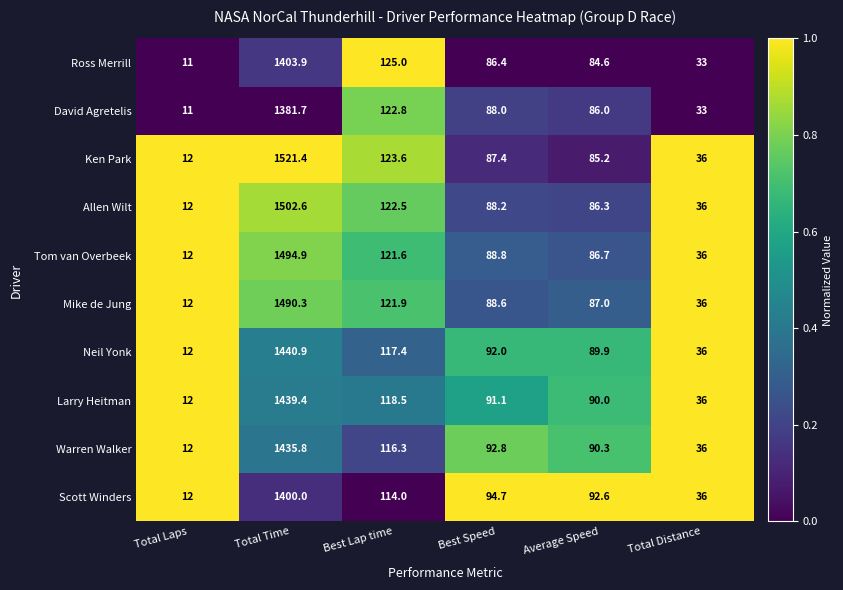

Count the number of data series in this chart.

10